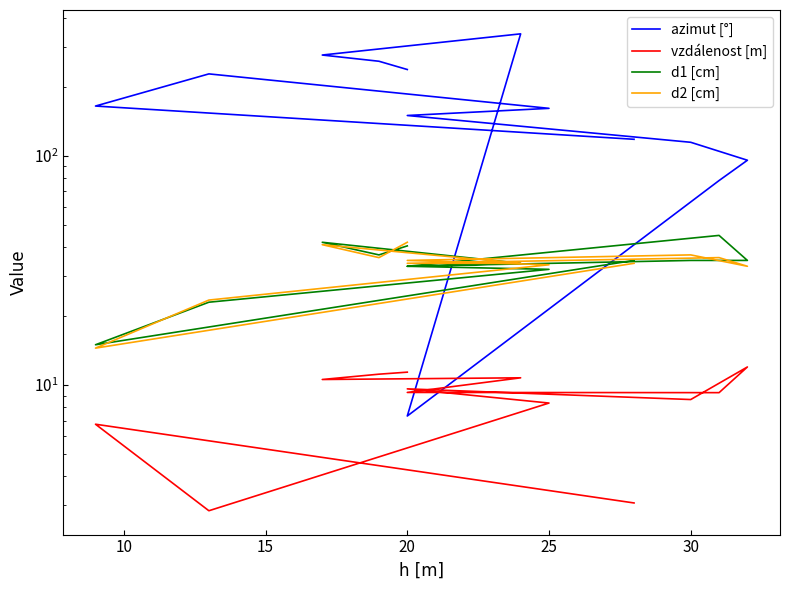

The value of d1 [cm] at 20 is 33.0. True or false?

True